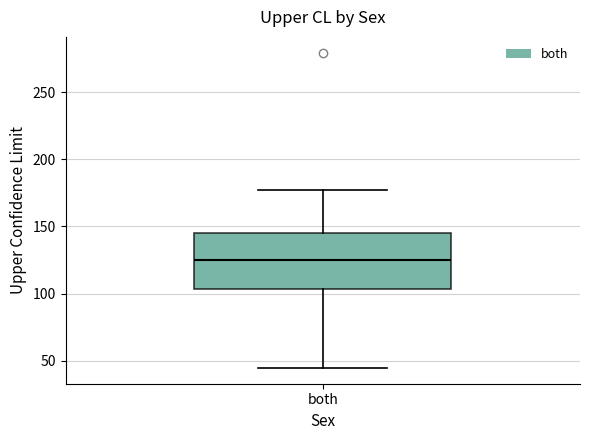

Where does the lower whisker of the box for both end on the y-axis? The values are not printed on the chart, so give them approximately, as read against the axis.

45